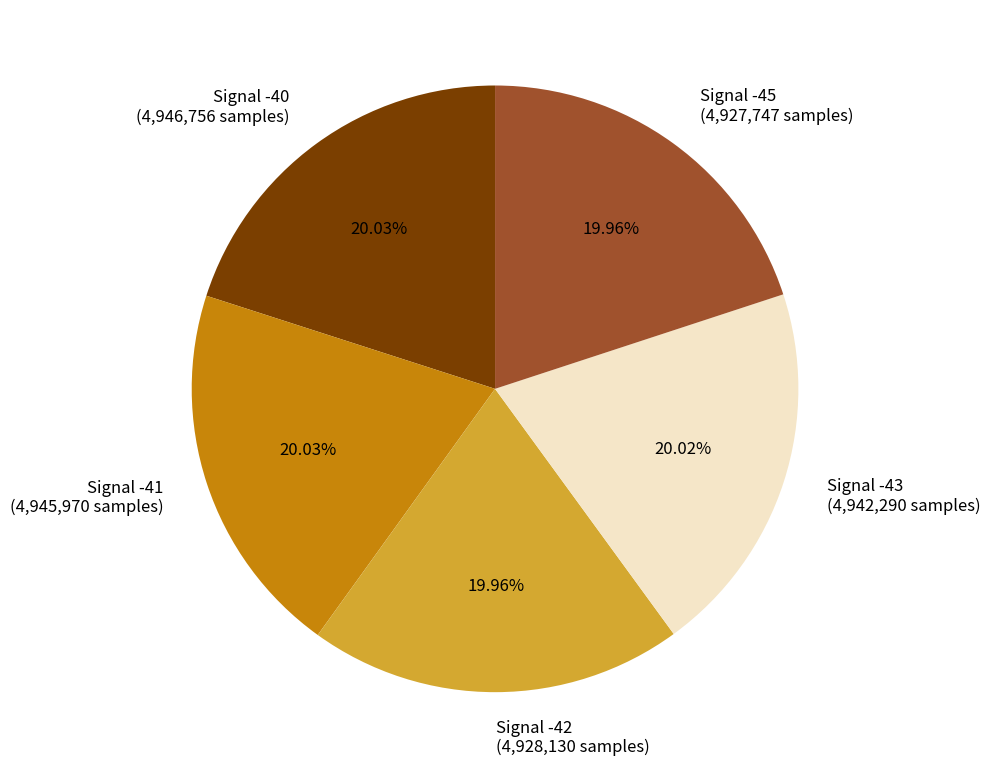

Combined, do Signal -40 (4,946,756 samples) and Signal -42 (4,928,130 samples) account for over 50%?

No